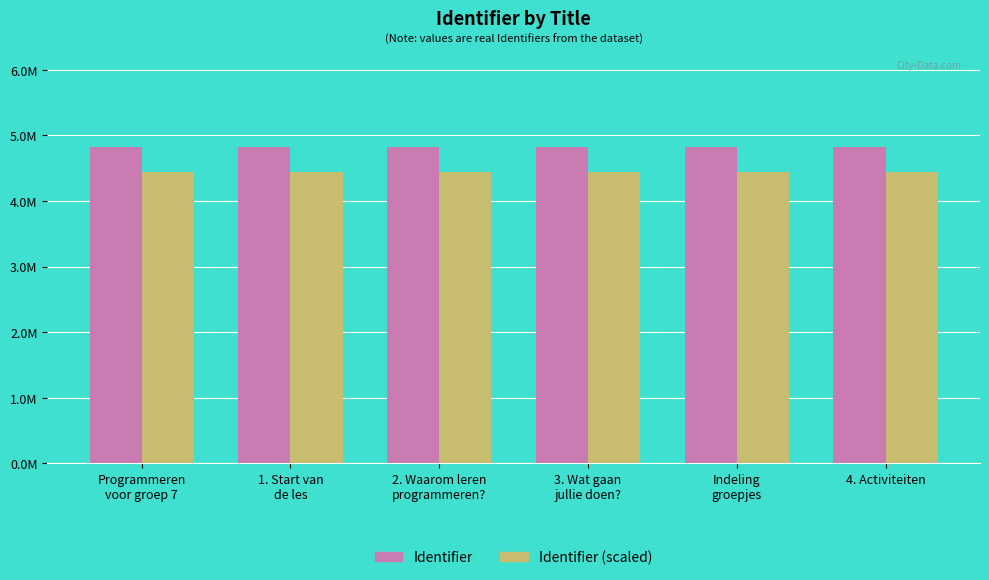

Is it true that Identifier (scaled) equals 4434721.1 at Programmeren
voor groep 7?

True